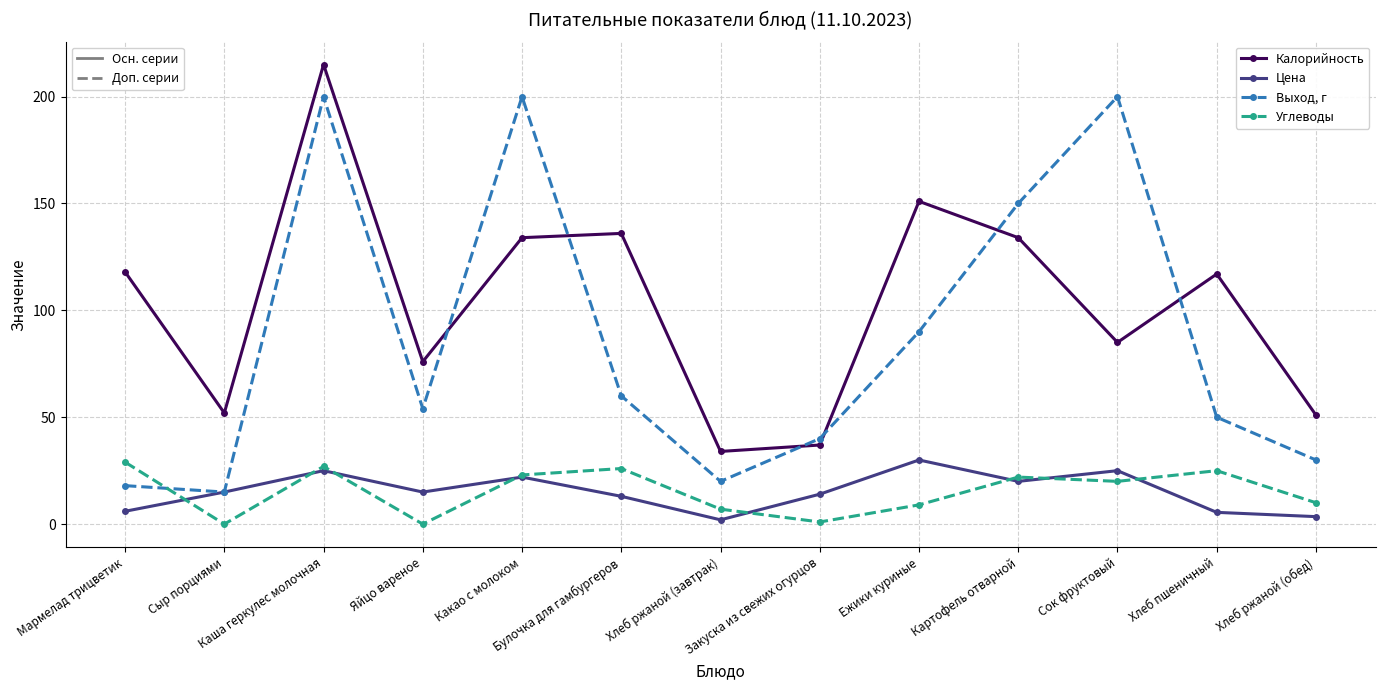

What is the greatest value displayed?

215.0